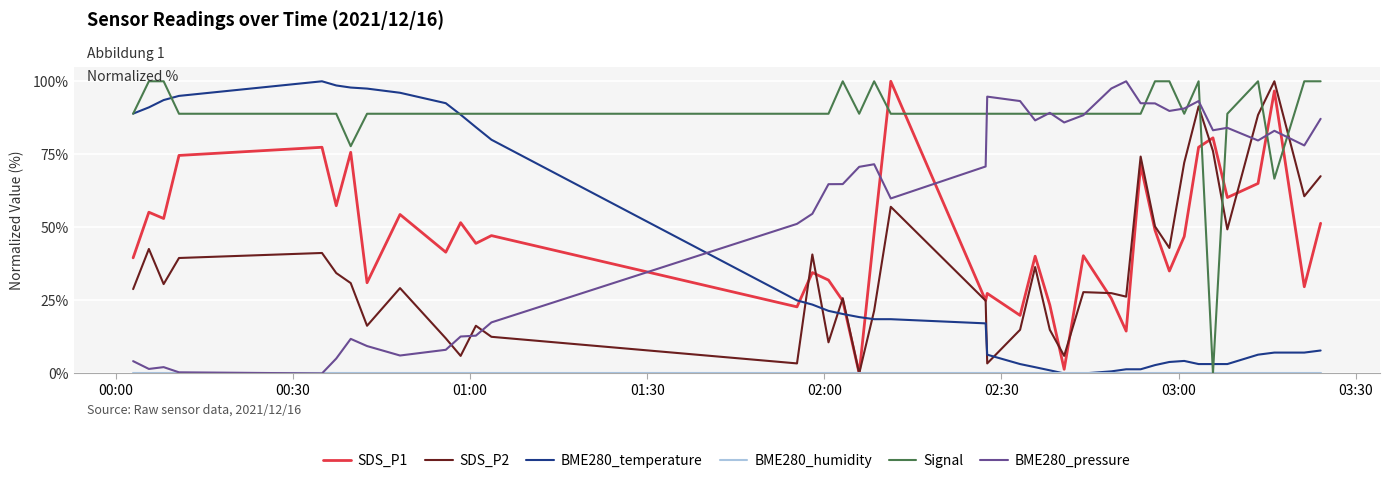

Which series has the largest total across all categories?

Signal